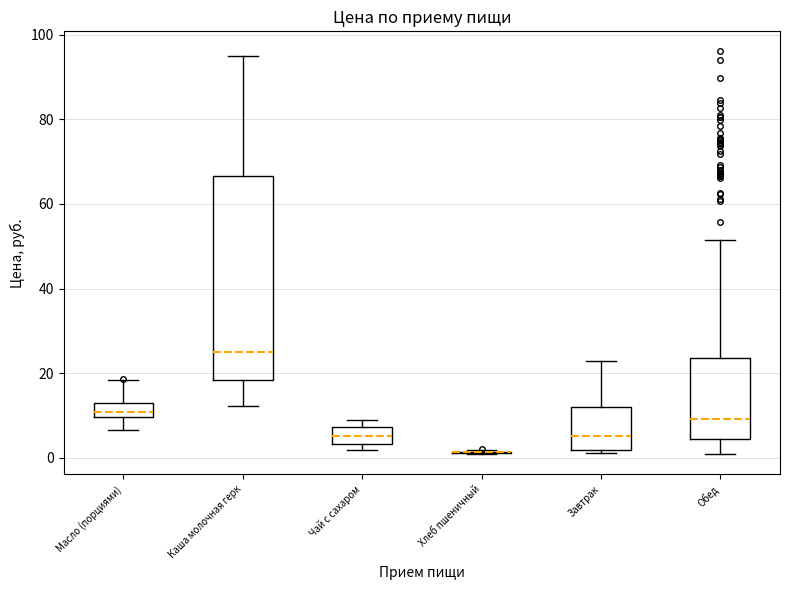

Reading left to right, transcribe this box plot: for each box, give where its median line is, the range the box spans, and where its two whiskers end, as read against the y-axis. The values are not printed on the chart, so give them approximately, as read against the axis.

Масло (порциями): median 10 (inside the box), box 10 to 14, whiskers 6 to 18
Каша молочная герк: median 26, box 18 to 66, whiskers 12 to 96
Чай с сахаром: median 6, box 4 to 8, whiskers 2 to 8 (just above the box's upper edge)
Хлеб пшеничный: box collapsed to a line at 2, whiskers 0 to 2
Завтрак: median 6, box 2 to 12, whiskers 2 (just below the box's lower edge) to 22
Обед: median 10, box 4 to 24, whiskers 0 to 52